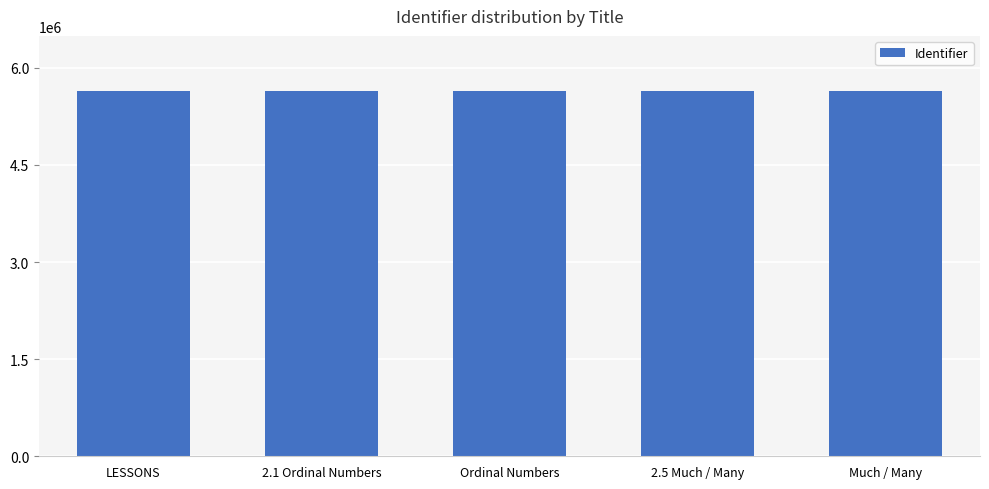

How many data points does each series have?

5